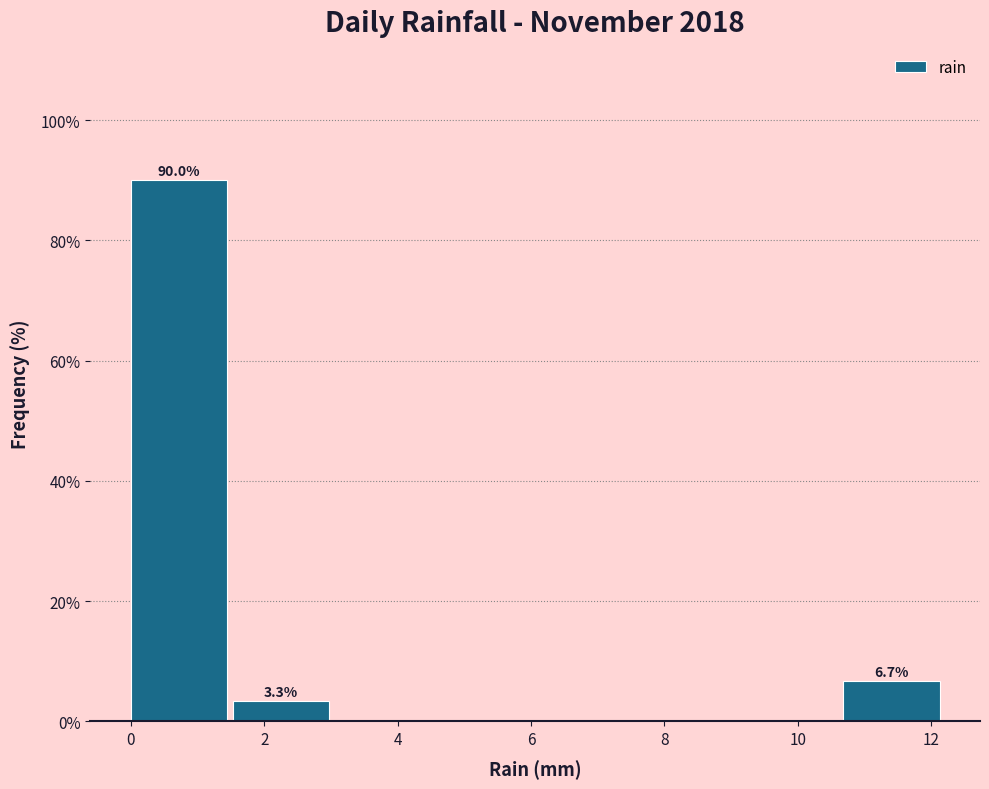

Which range on the x-axis has the tallest bar?

0.0 to 1.6